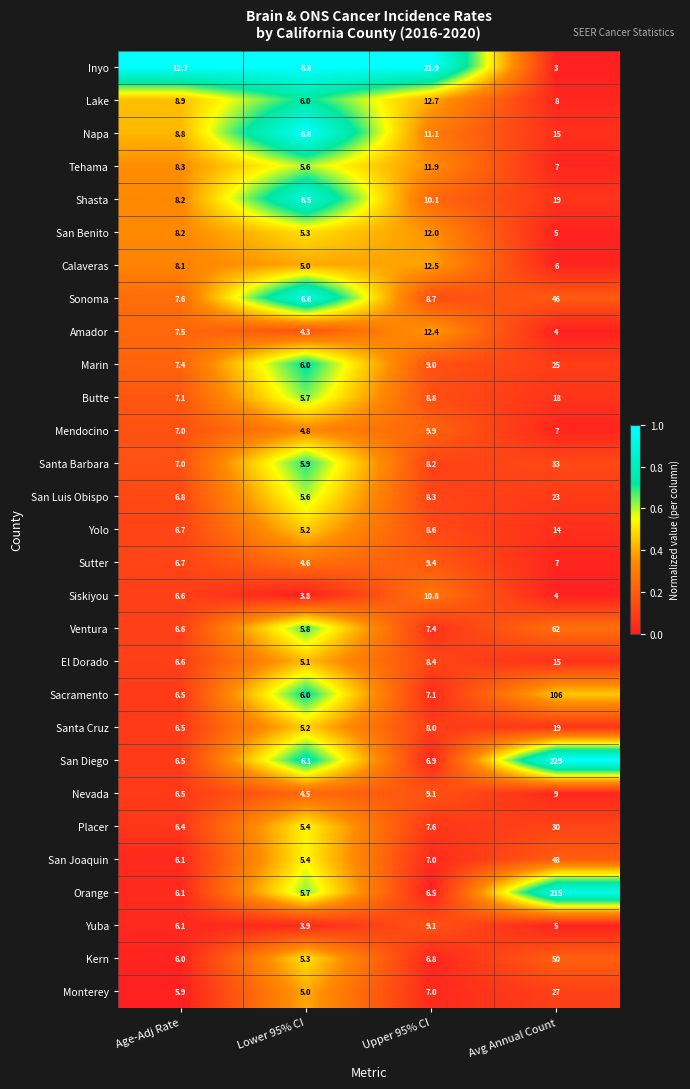

Which series has the largest total across all categories?

San Diego